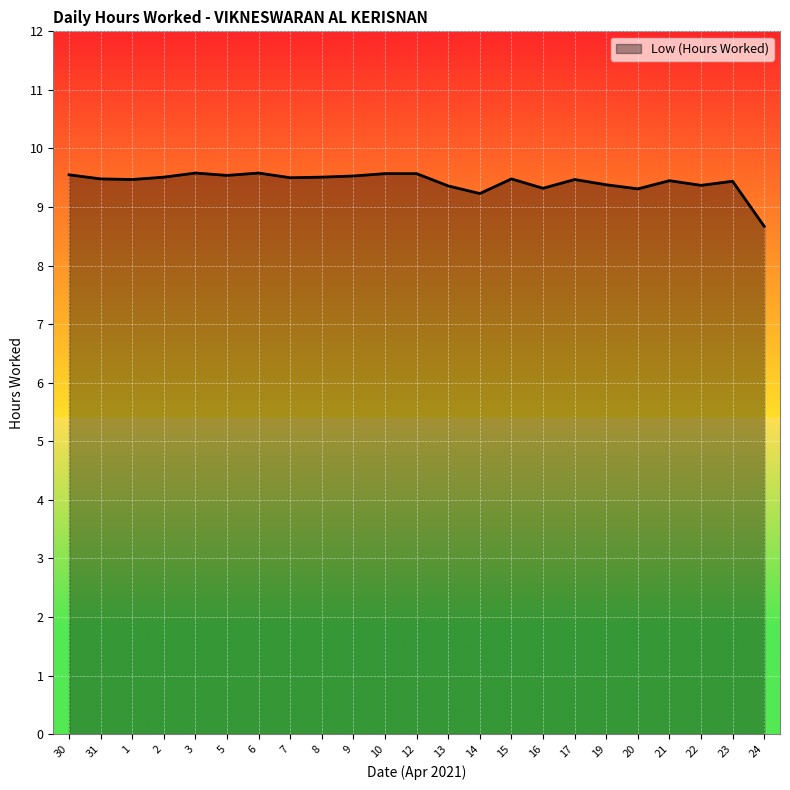

True or false: there are more than 1 points higher than both neighbors.

True